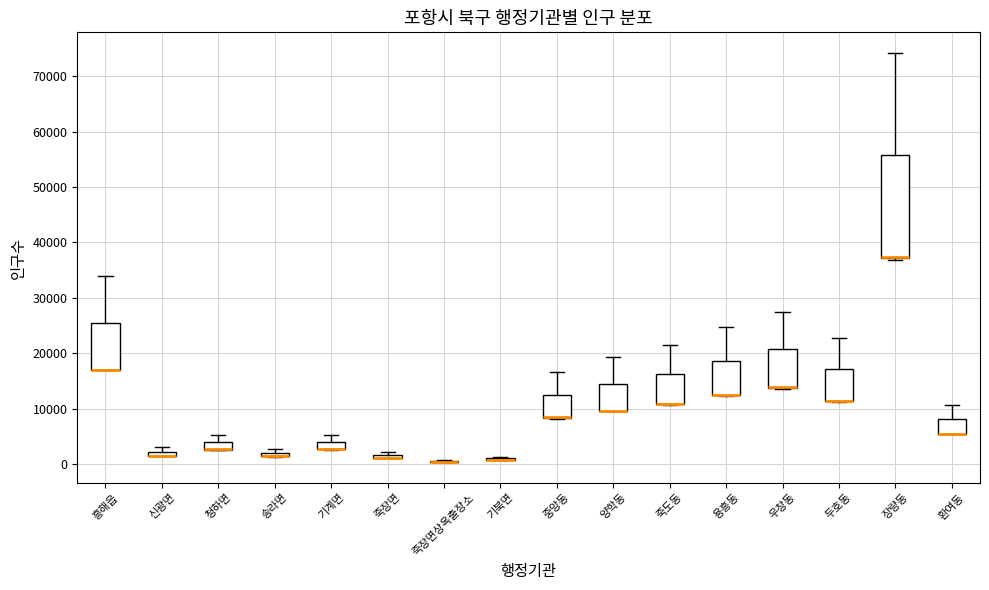

Comparing the boxes themselves (not the whiskers), which one is the tallest?

장량동